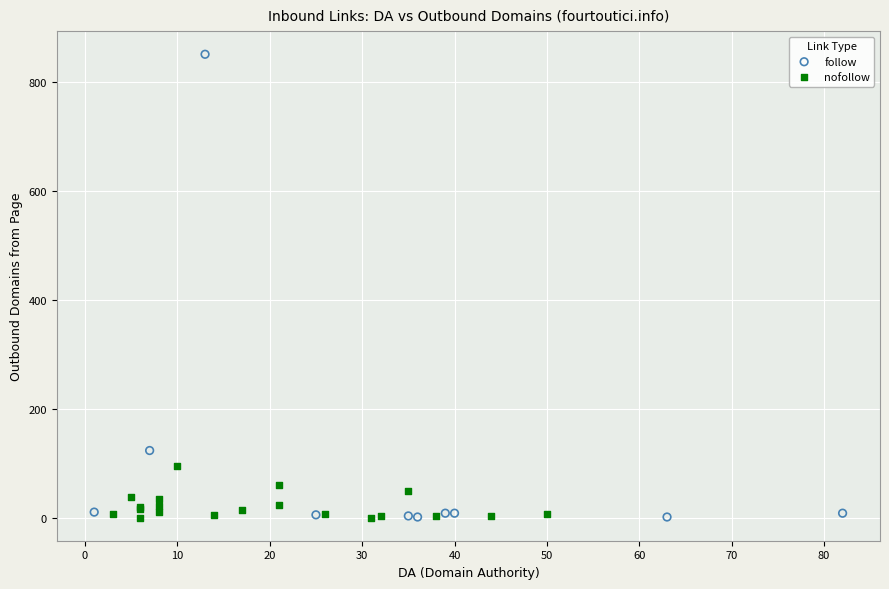

What are all the series names shown in the legend?

follow, nofollow